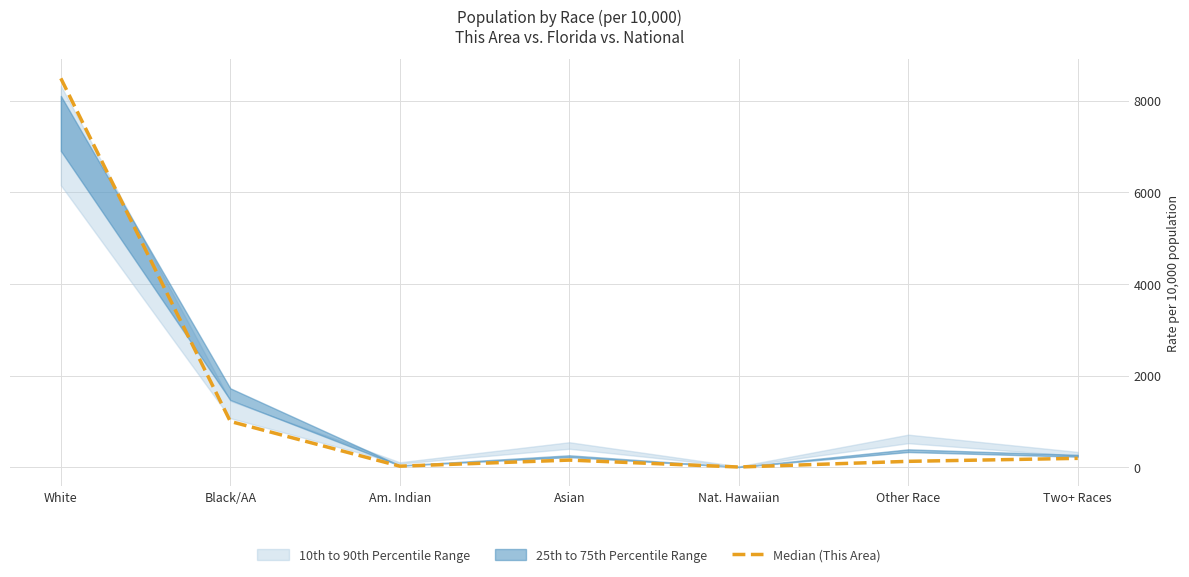

True or false: the data shows 24.3 at Am. Indian.

True